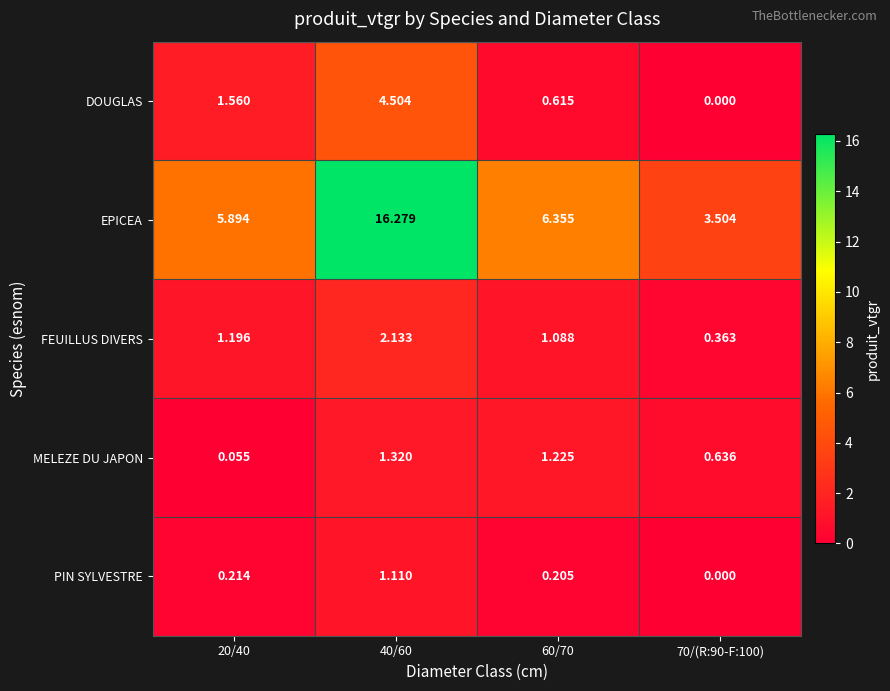

Is the value of EPICEA at 40/60 greater than the value of DOUGLAS at 20/40?

Yes